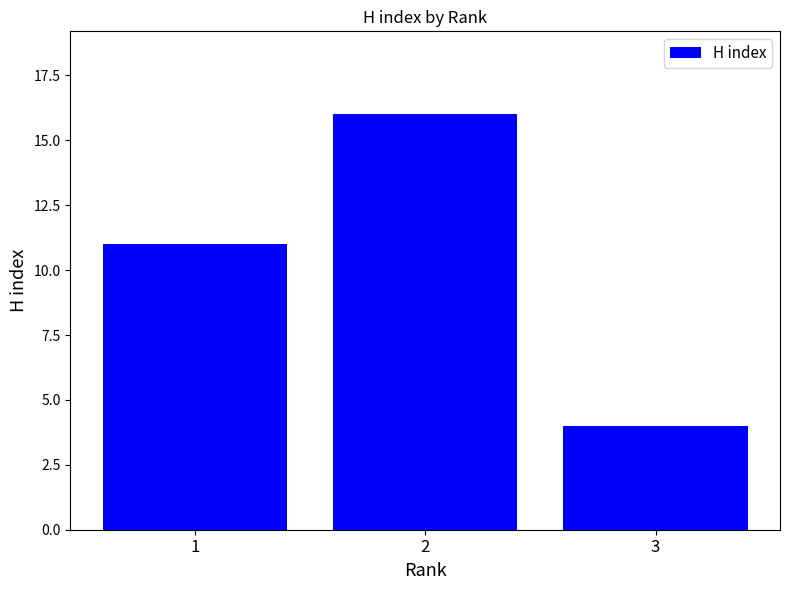

List the labels in order of value, largest first.

2, 1, 3